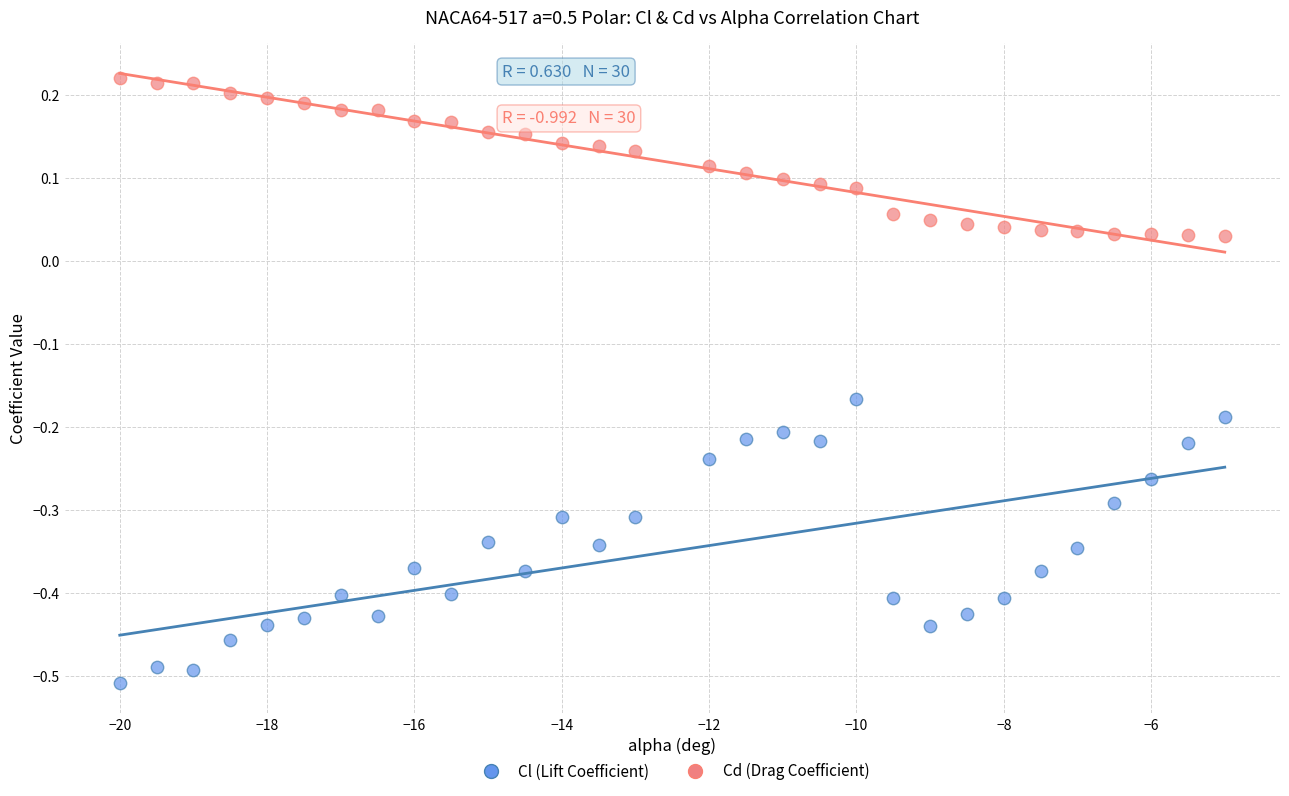

What are all the series names shown in the legend?

Cl (Lift Coefficient), Cd (Drag Coefficient)